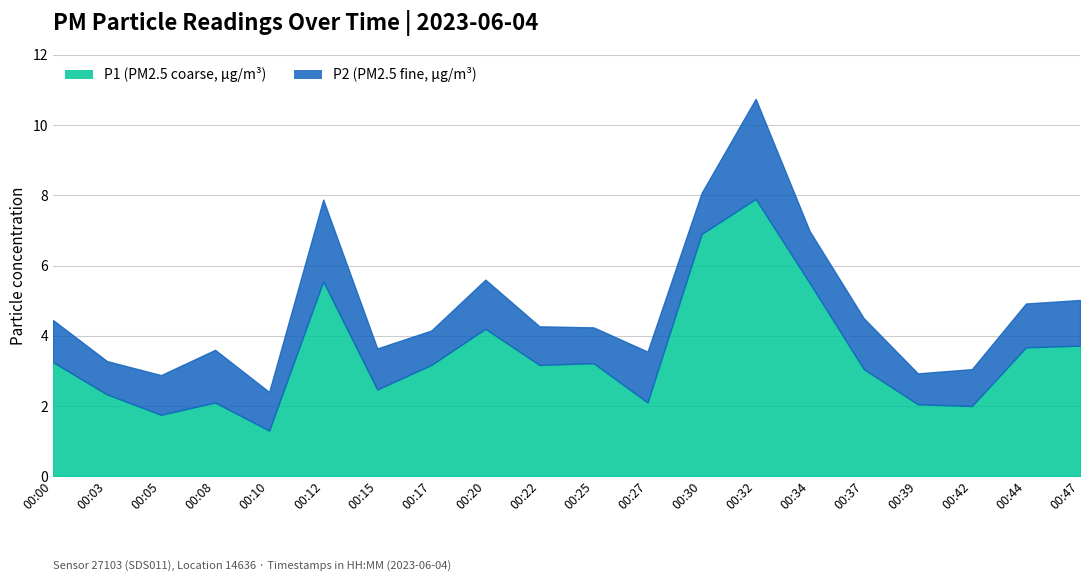

Reading right to left, extract all data points from this chart.

00:47=3.7	00:44=3.7	00:42=2.0	00:39=2.0	00:37=3.0	00:34=5.5	00:32=7.9	00:30=6.9	00:27=2.1	00:25=3.2	00:22=3.2	00:20=4.2	00:17=3.2	00:15=2.5	00:12=5.5	00:10=1.3	00:08=2.1	00:05=1.8	00:03=2.3	00:00=3.2